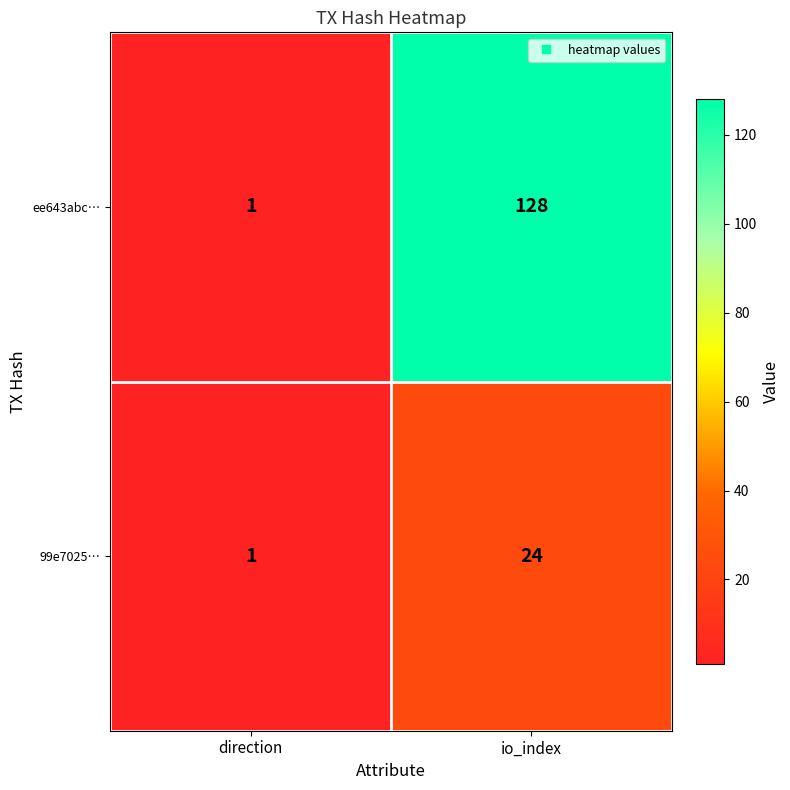

Reading right to left, list all the values displayed in this chart.

ee643abc…: io_index=128	direction=1
99e7025…: io_index=24	direction=1